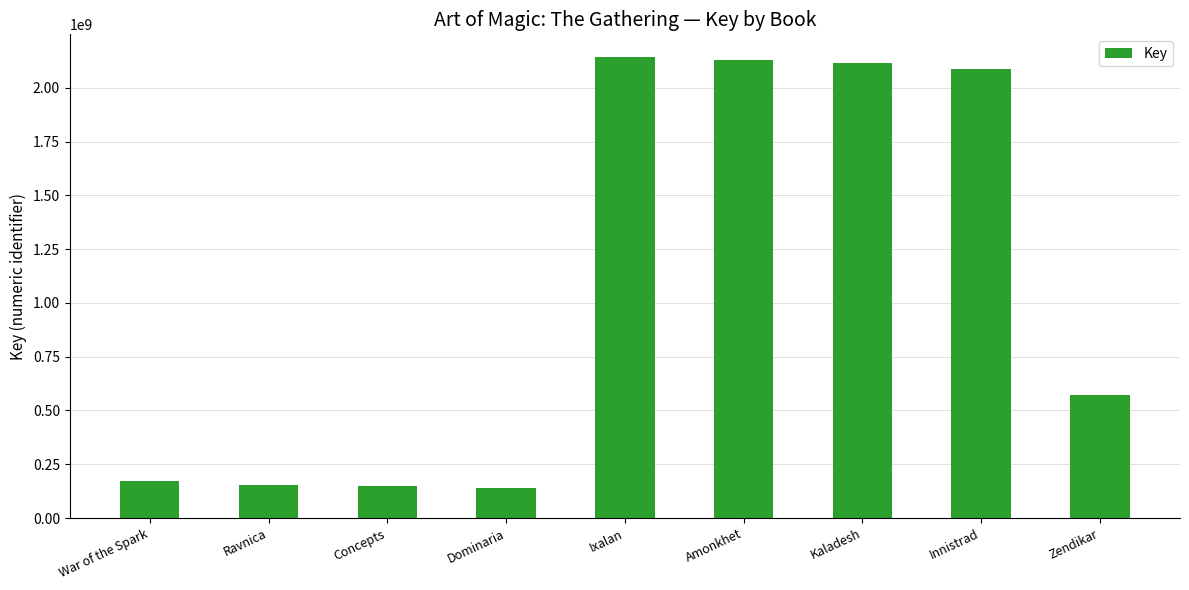

What position from the left is Zendikar?

9